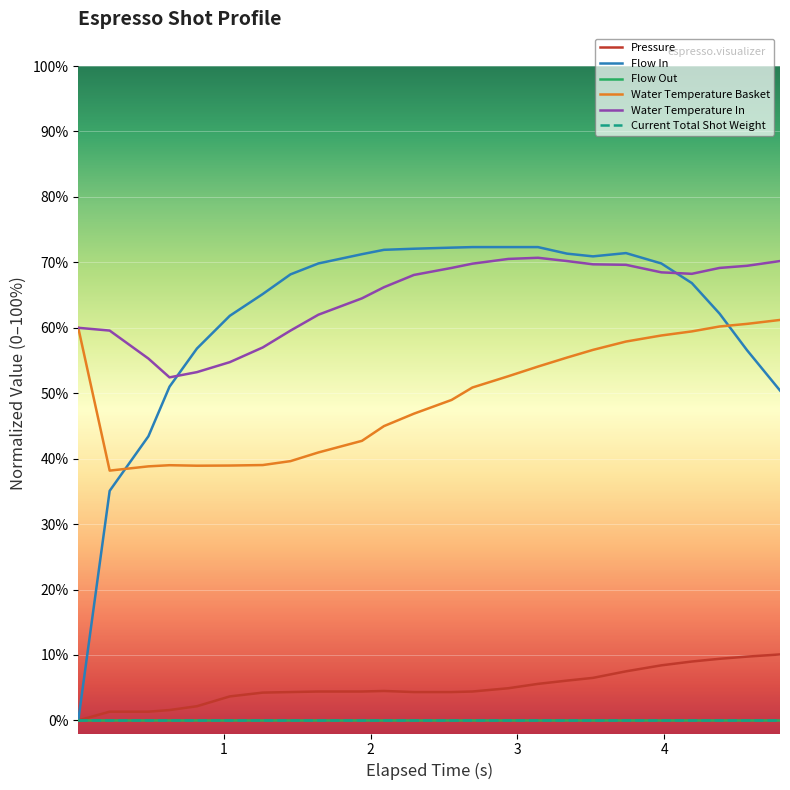

How many lines are shown in the chart?

6